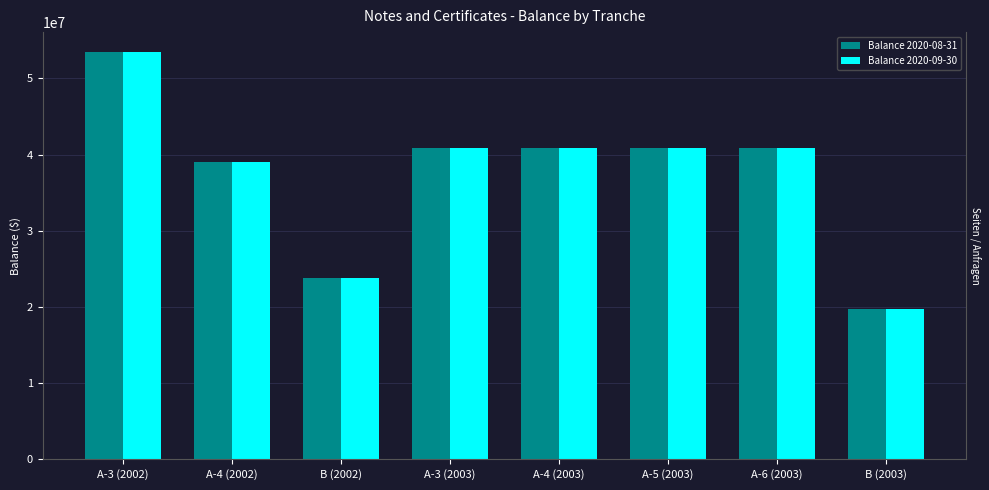

Reading right to left, list all the values displayed in this chart.

Balance 2020-08-31: B (2003)=19700000	A-6 (2003)=40800000	A-5 (2003)=40850000	A-4 (2003)=40850000	A-3 (2003)=40850000	B (2002)=23750000	A-4 (2002)=39050000	A-3 (2002)=53400000
Balance 2020-09-30: B (2003)=19700000	A-6 (2003)=40800000	A-5 (2003)=40850000	A-4 (2003)=40850000	A-3 (2003)=40850000	B (2002)=23750000	A-4 (2002)=39050000	A-3 (2002)=53400000